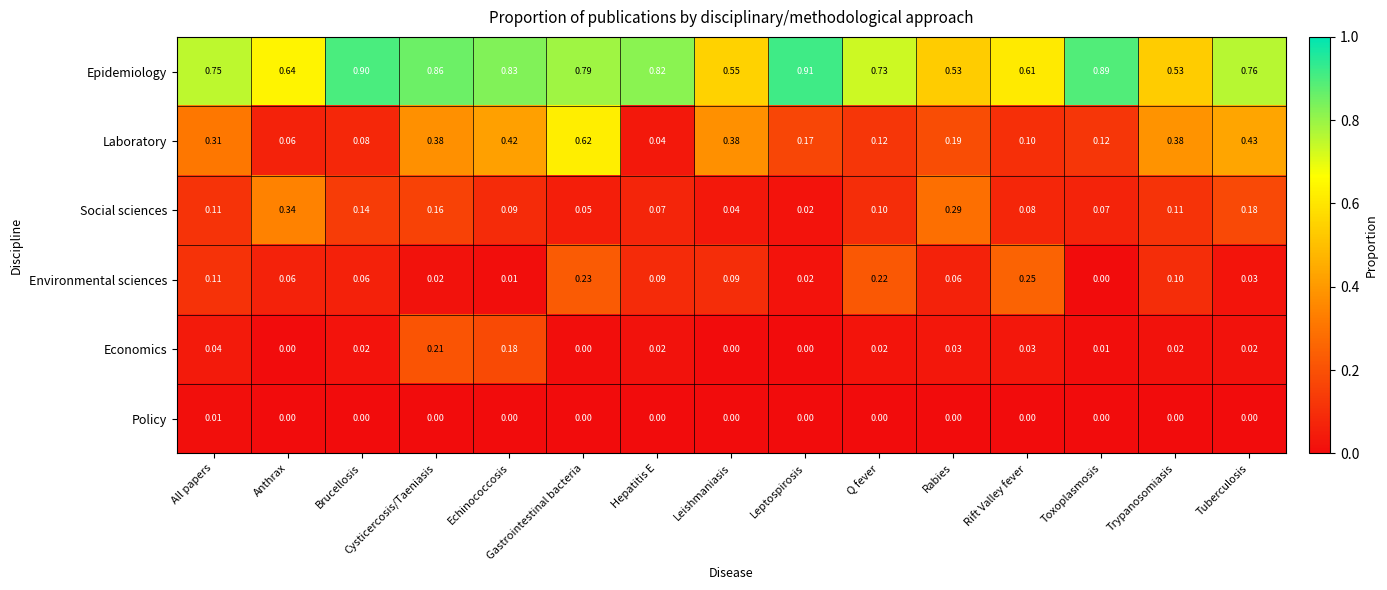

Rank the series by their maximum value, from highest to lowest.

Epidemiology, Laboratory, Social sciences, Environmental sciences, Economics, Policy